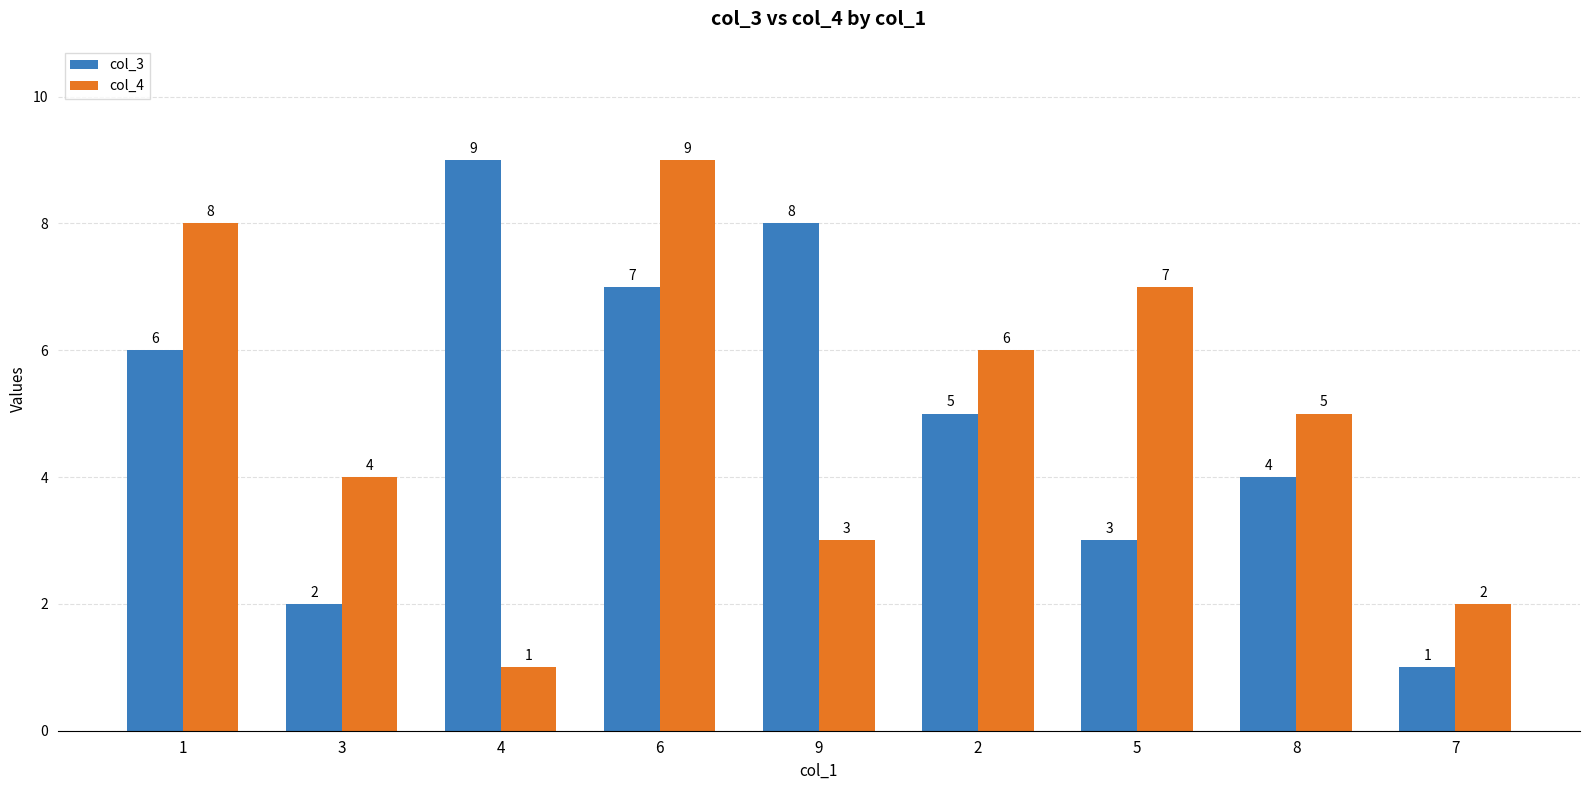

What is the sum of all col_3 values?

45